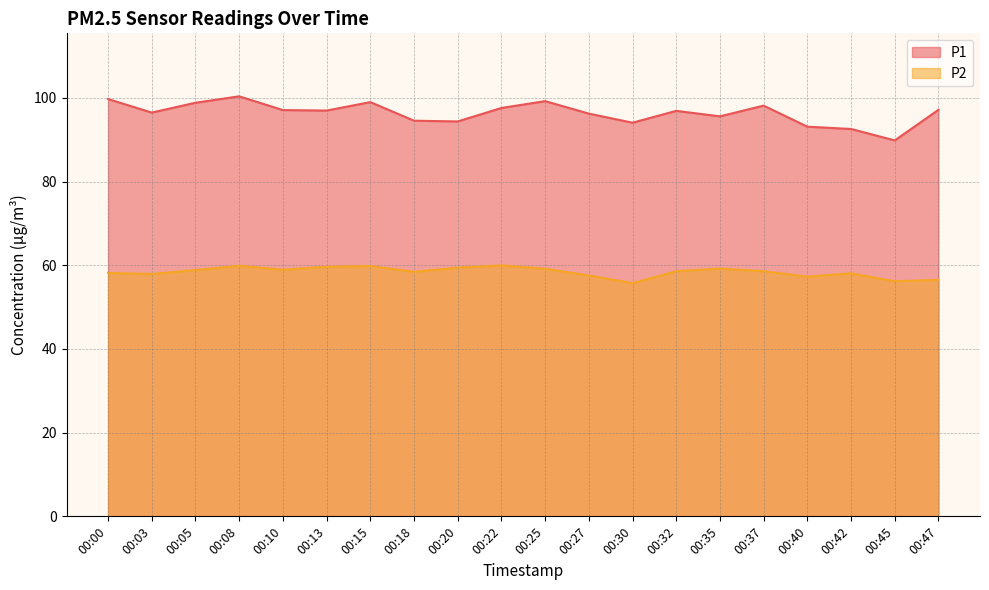

Which series has the largest range (max minus min)?

P1